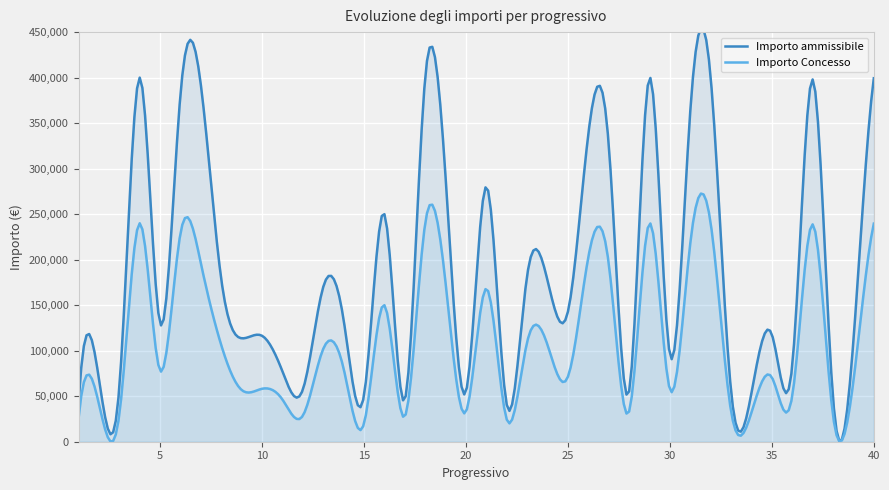

What are all the series names shown in the legend?

Importo ammissibile, Importo Concesso